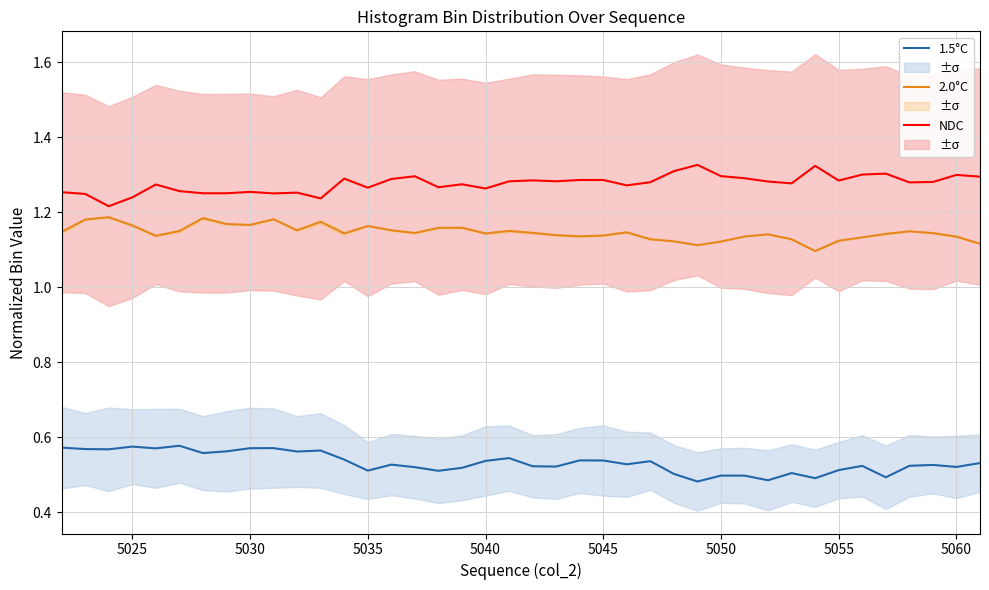

True or false: 1.5°C and 2.0°C cross at least once.

False